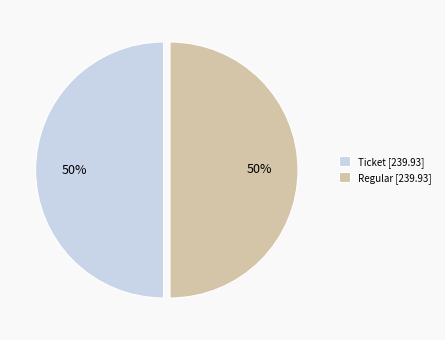

To the nearest percent, what is the average slice percentage?

50%